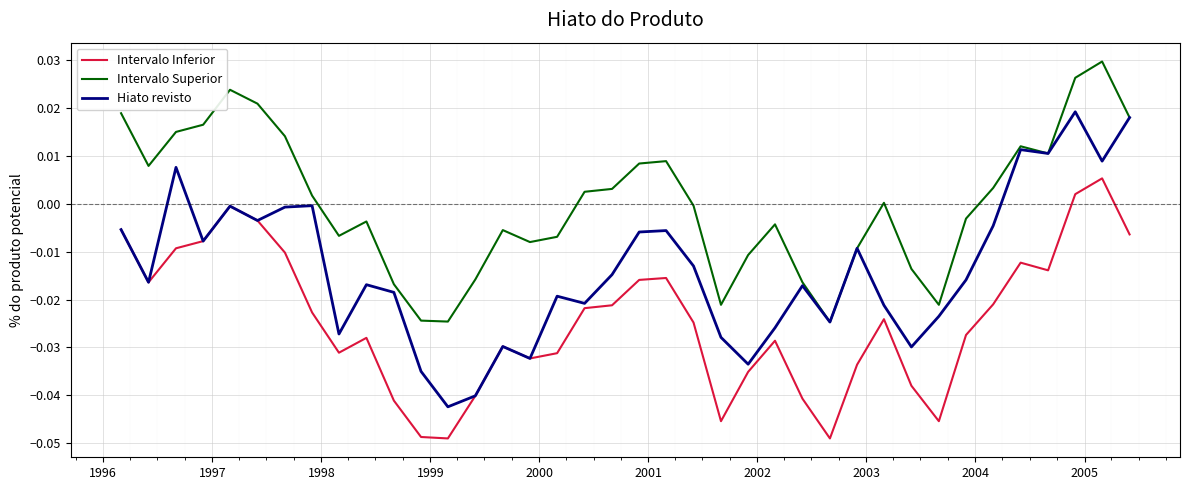

Which series has the widest spread of values?

Hiato revisto